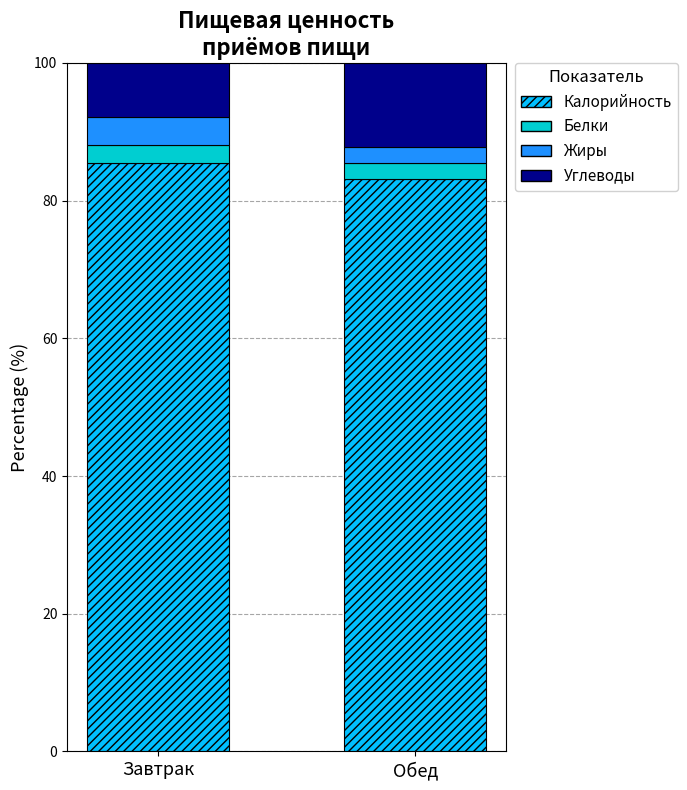

What is the highest value of the Калорийность series?

85.5